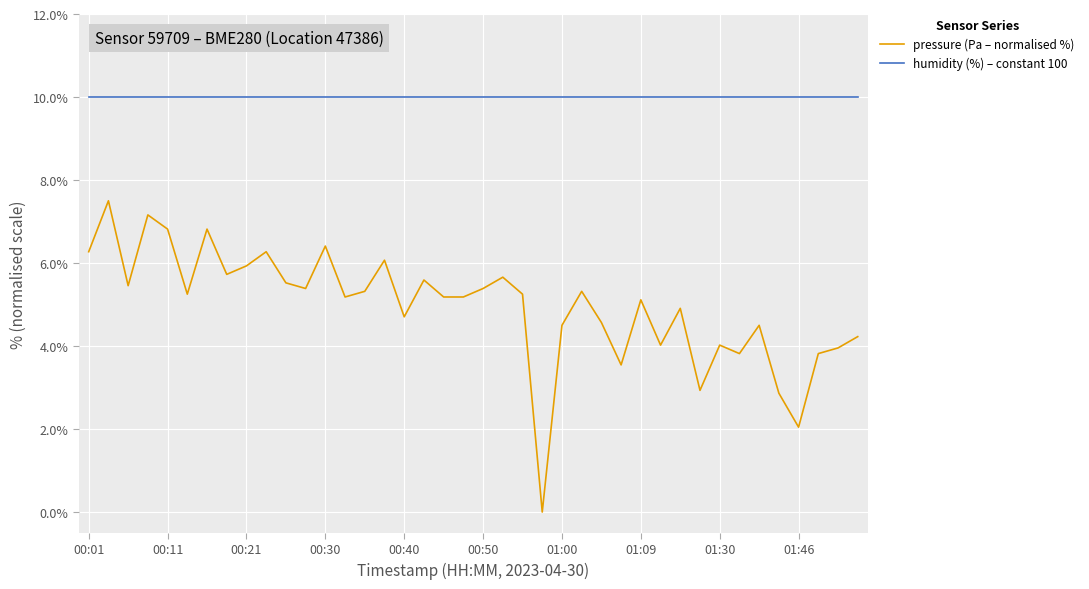

True or false: pressure (Pa – normalised %) and humidity (%) – constant 100 intersect in this chart.

False